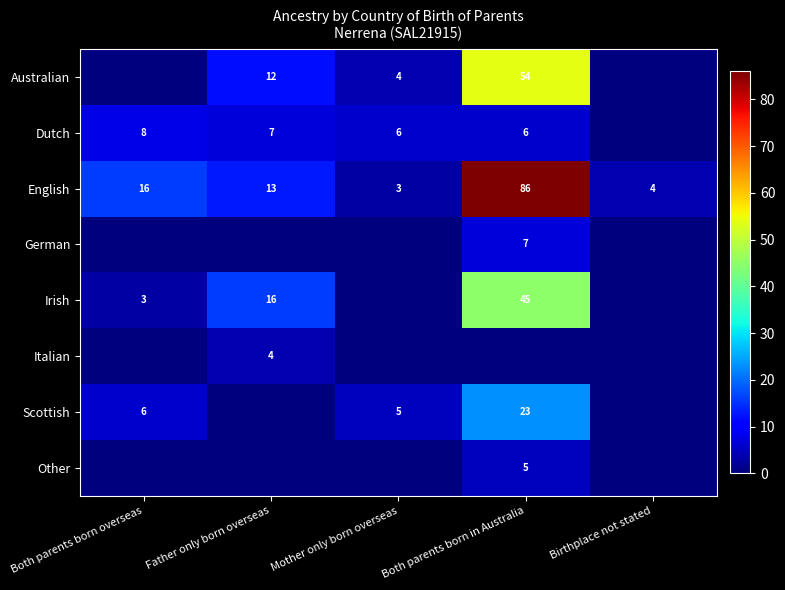

The English series shows 25 at Both parents born overseas. True or false?

False